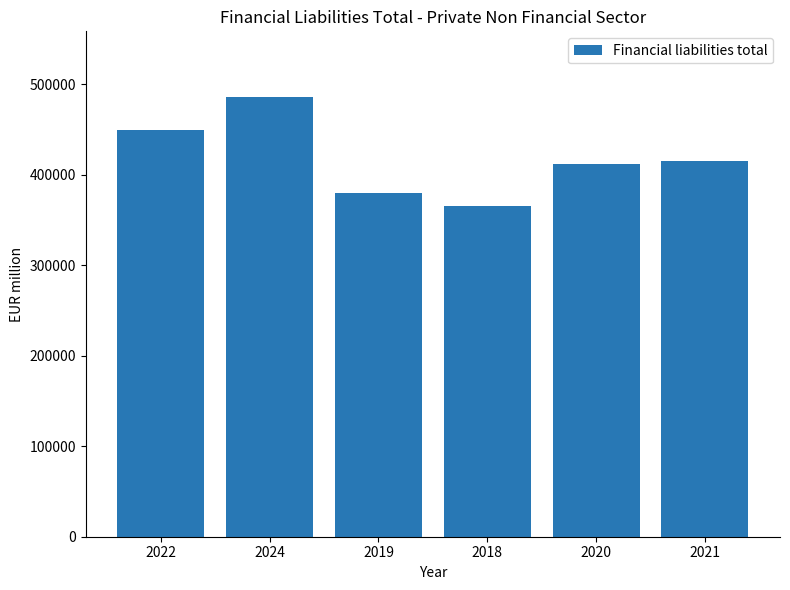

What is the ratio of the value at 2021 to the value at 2019?

1.1